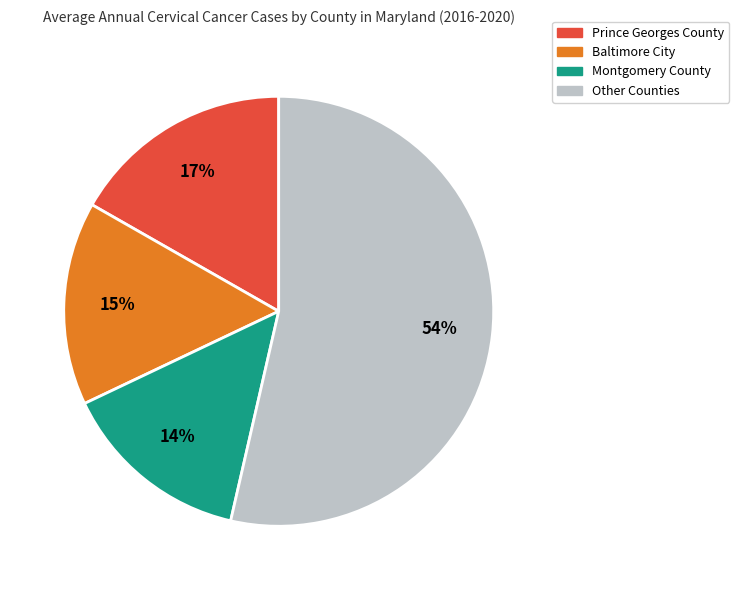

Does any single category account for the majority?

Yes